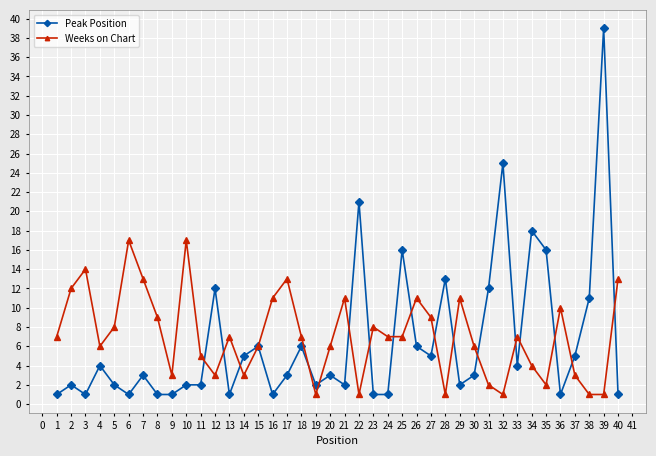

List the series in order of their overall mean, lowest first.

Peak Position, Weeks on Chart